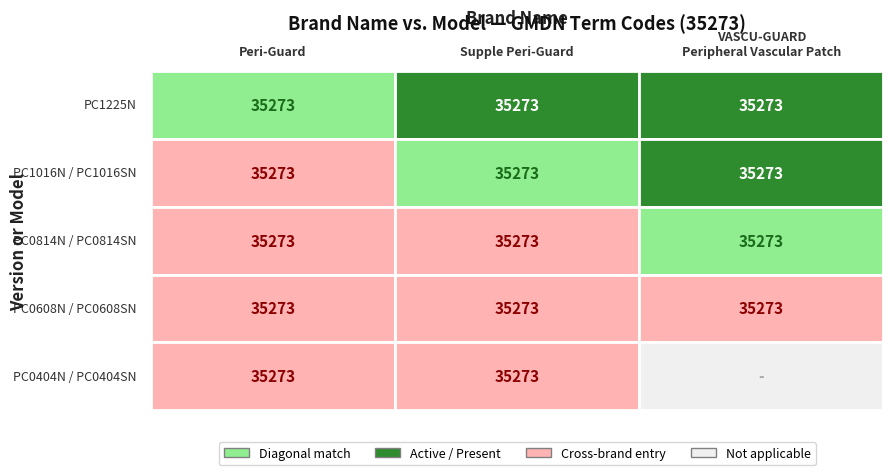

Which series has the largest range (max minus min)?

Supple Peri-Guard